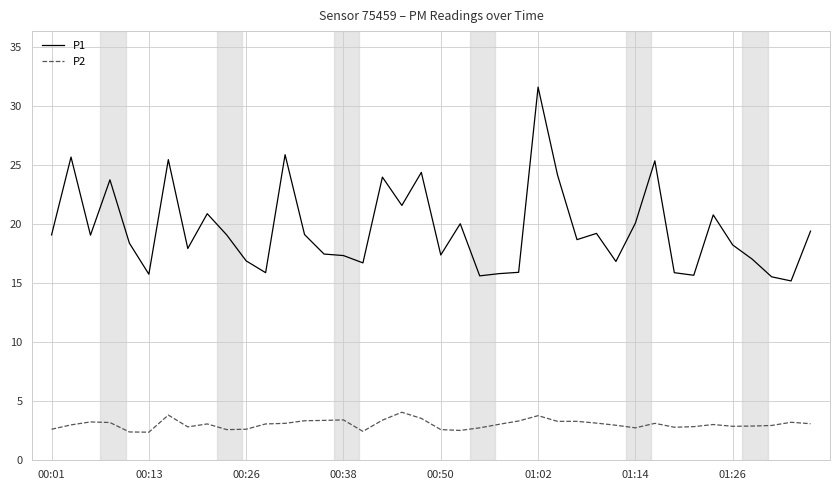

What is the sum of all P1 values?

783.4